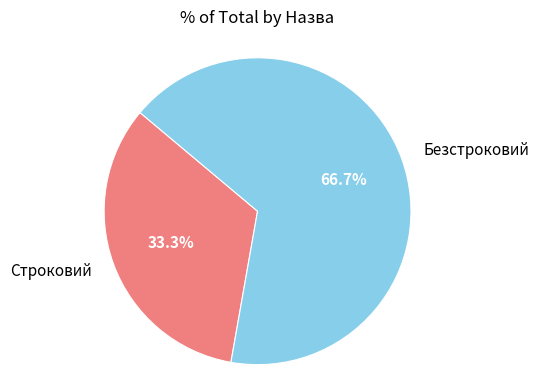

What is the majority slice?

Безстроковий